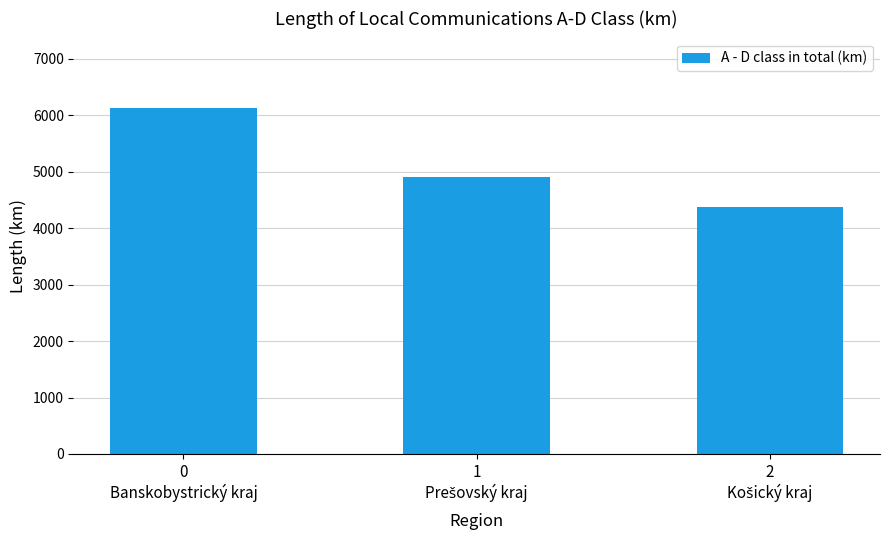

What is the smallest value displayed?

4382.2